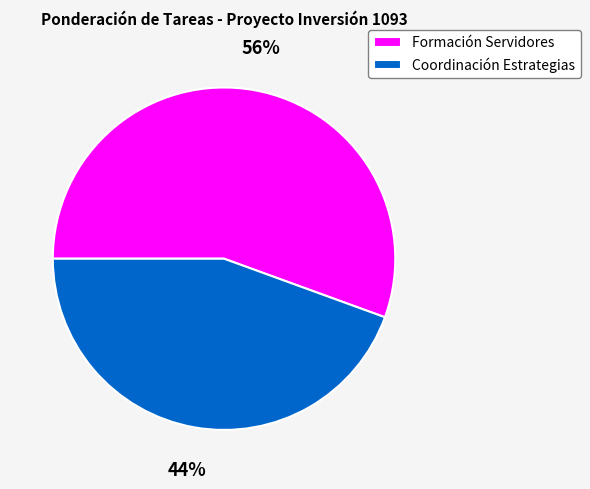

Combined, do Formación Servidores and Coordinación Estrategias account for over 50%?

Yes